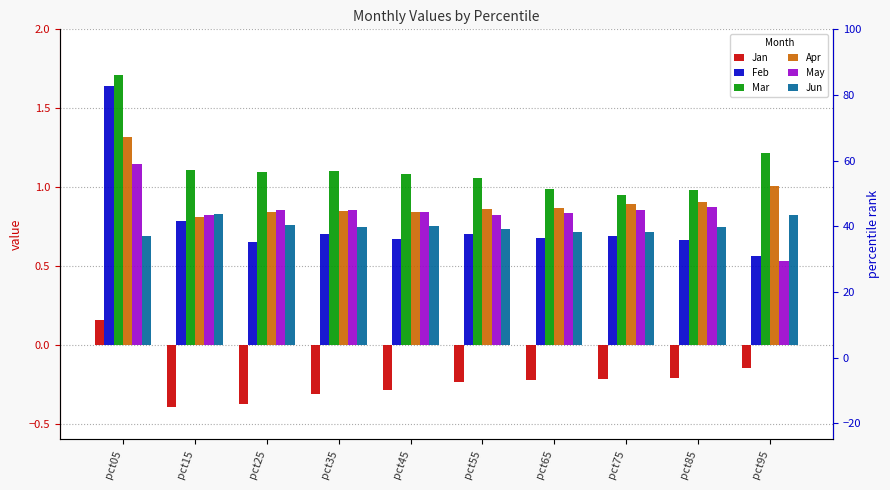

Reading left to right, what are all the values shown in this chart?

Jan: pct05=0.2	pct15=-0.4	pct25=-0.4	pct35=-0.3	pct45=-0.3	pct55=-0.2	pct65=-0.2	pct75=-0.2	pct85=-0.2	pct95=-0.1
Feb: pct05=1.6	pct15=0.8	pct25=0.7	pct35=0.7	pct45=0.7	pct55=0.7	pct65=0.7	pct75=0.7	pct85=0.7	pct95=0.6
Mar: pct05=1.7	pct15=1.1	pct25=1.1	pct35=1.1	pct45=1.1	pct55=1.1	pct65=1.0	pct75=0.9	pct85=1.0	pct95=1.2
Apr: pct05=1.3	pct15=0.8	pct25=0.8	pct35=0.9	pct45=0.8	pct55=0.9	pct65=0.9	pct75=0.9	pct85=0.9	pct95=1.0
May: pct05=1.1	pct15=0.8	pct25=0.9	pct35=0.9	pct45=0.8	pct55=0.8	pct65=0.8	pct75=0.9	pct85=0.9	pct95=0.5
Jun: pct05=0.7	pct15=0.8	pct25=0.8	pct35=0.7	pct45=0.8	pct55=0.7	pct65=0.7	pct75=0.7	pct85=0.7	pct95=0.8